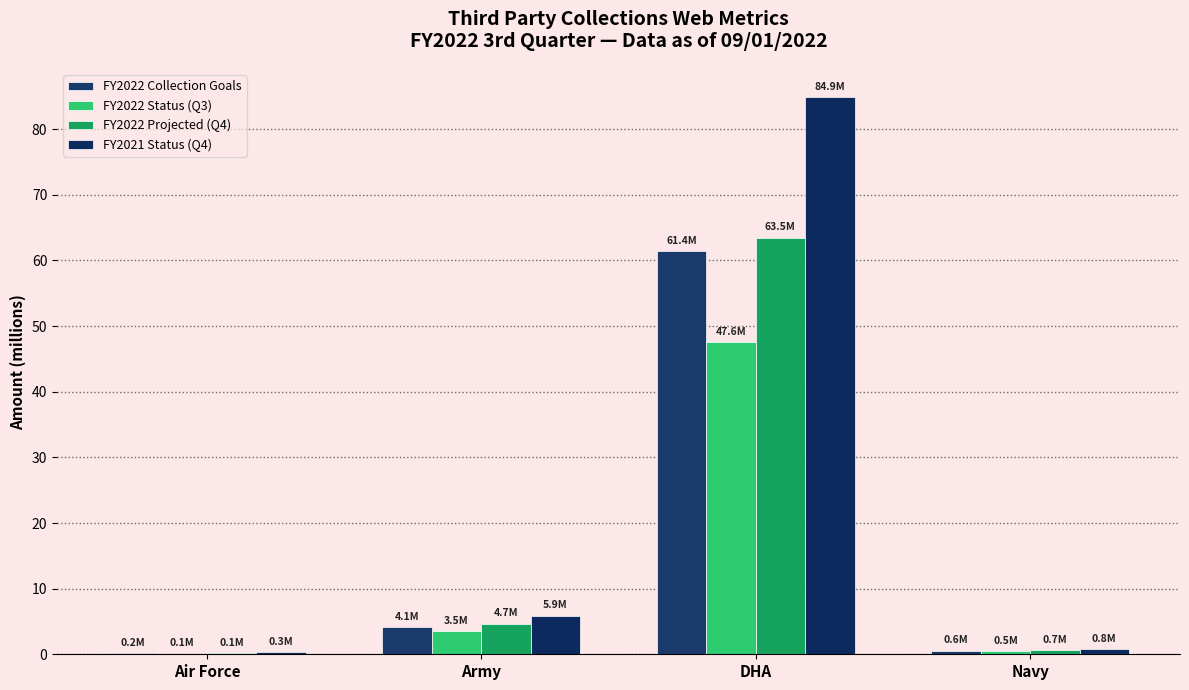

Rank the categories by FY2022 Status (Q3) value from lowest to highest.

Air Force, Navy, Army, DHA